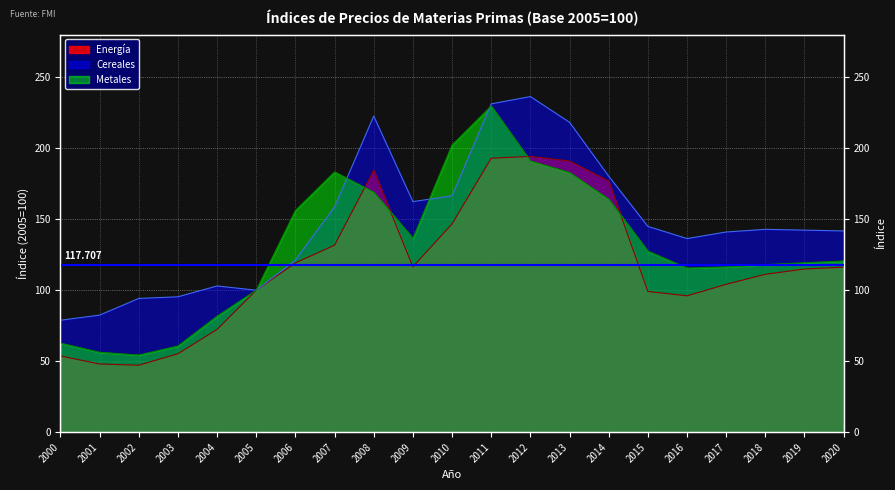

True or false: Cereales and Energía intersect in this chart.

False